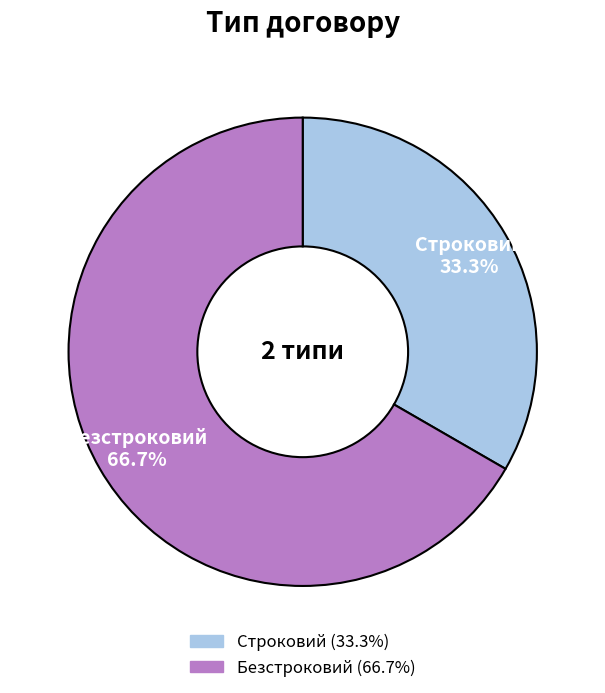

Is there a majority slice in this chart?

Yes